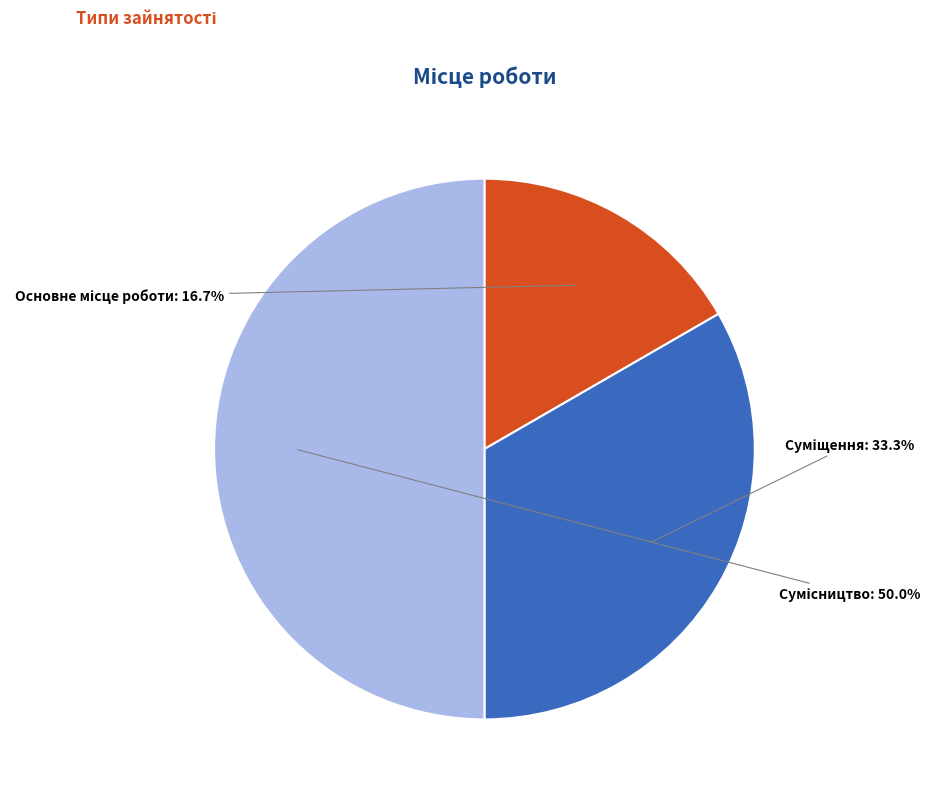

To the nearest percent, what is the combined percentage of Основне місце роботи and Суміщення?

50%